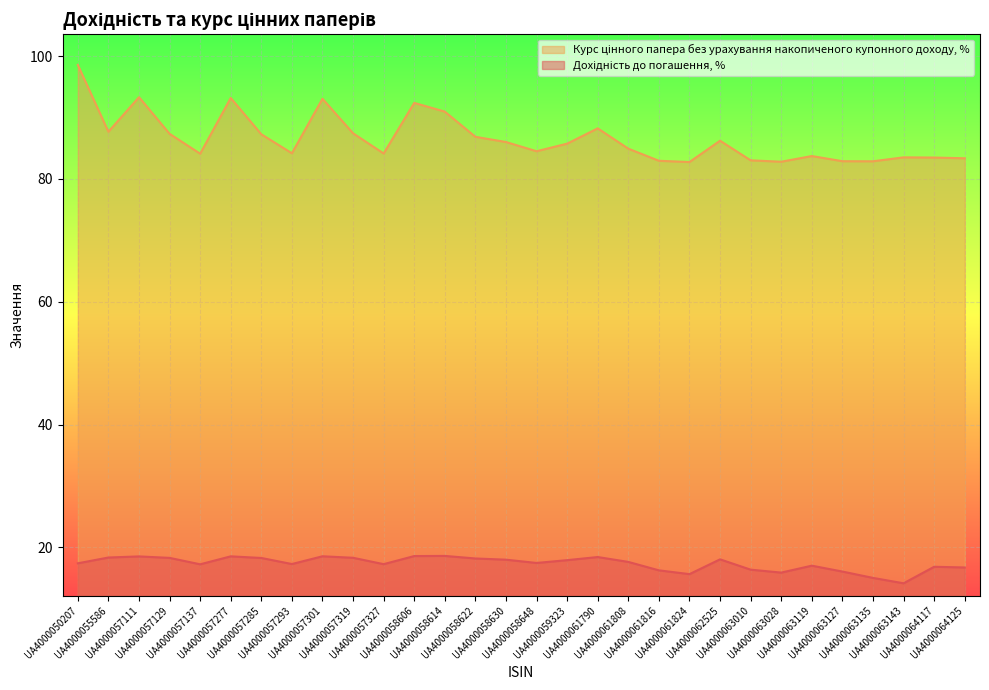

At which category does Курс цінного папера без урахування накопиченого купонного доходу, % reach its first local peak?

UA4000057111